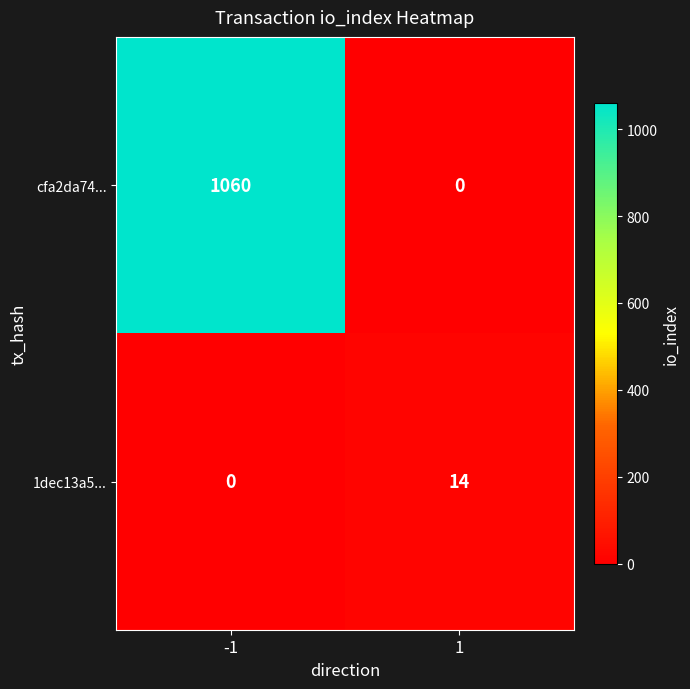

Which series changed the most between -1 and 1?

cfa2da74...